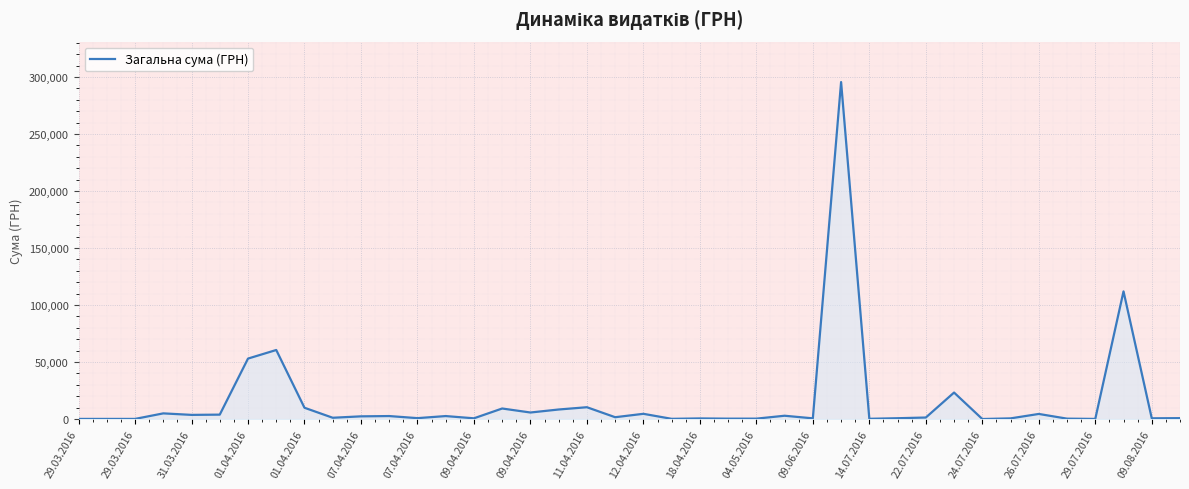

What is the maximum value shown in the chart?

295638.6